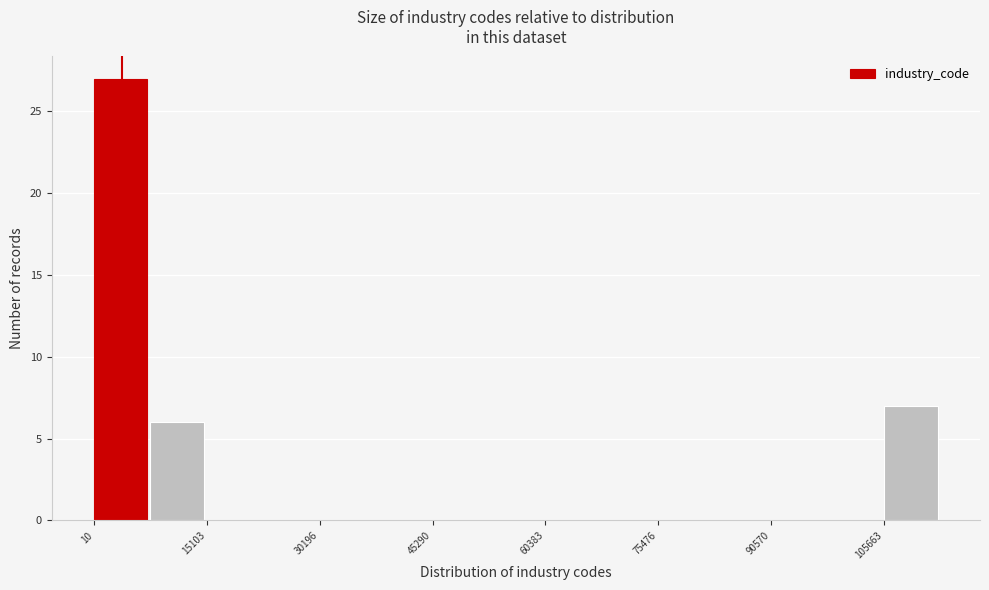

Read against the x-axis, roughly where is the centre of the tallest bar?

4000